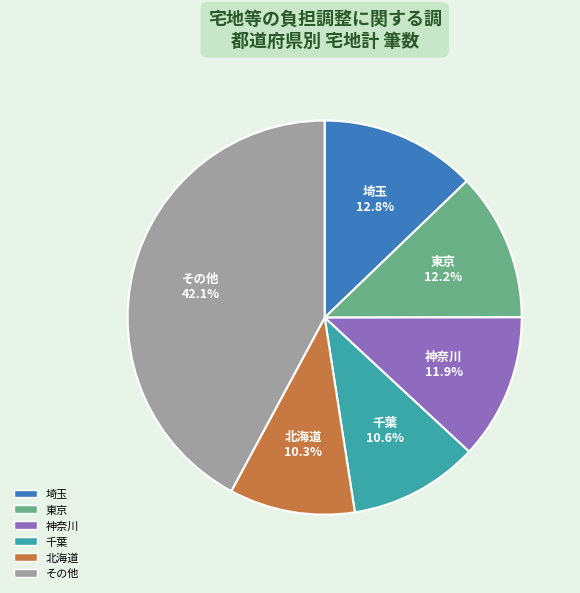

Is it true that 神奈川 is 3% of the pie?

False